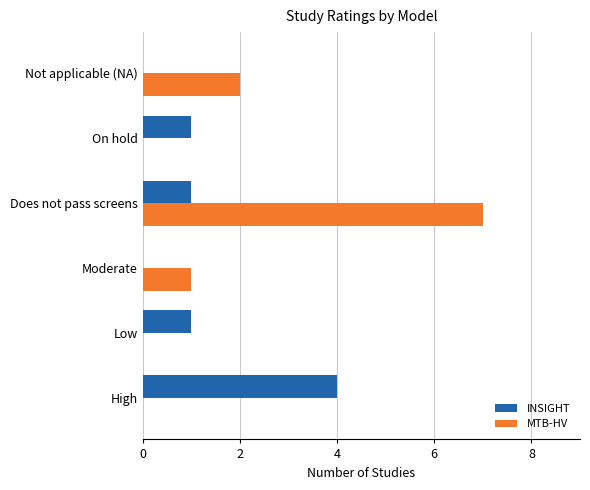

Is it true that INSIGHT equals 2 at Not applicable (NA)?

False